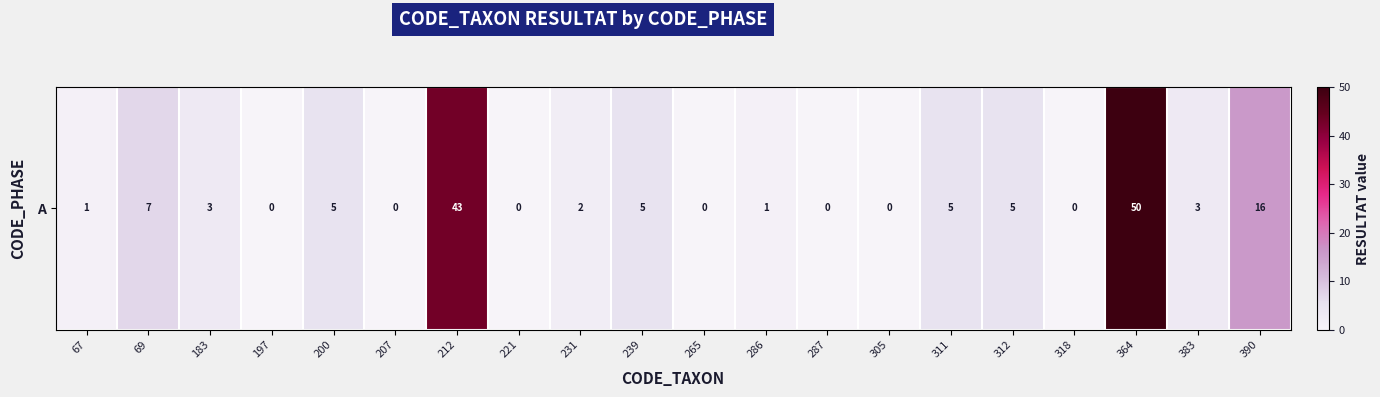

Reading left to right, list all the values displayed in this chart.

1	7	3	0	5	0	43	0	2	5	0	1	0	0	5	5	0	50	3	16